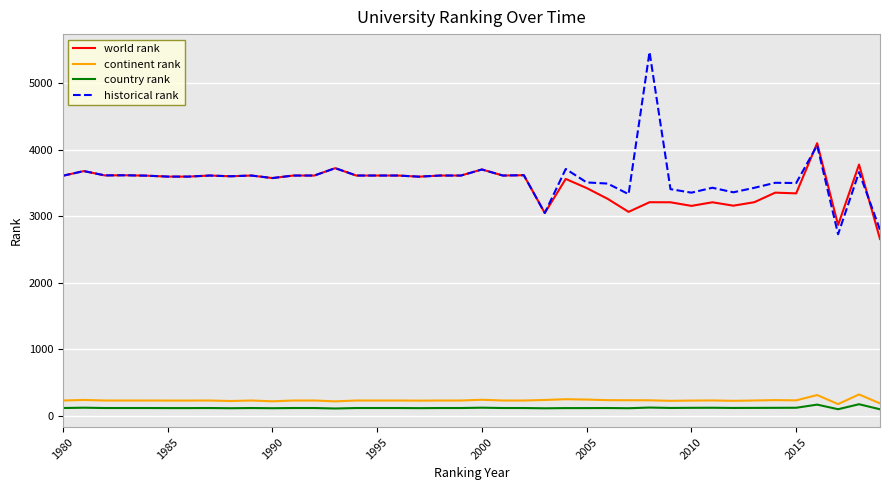

True or false: historical rank and country rank intersect in this chart.

False